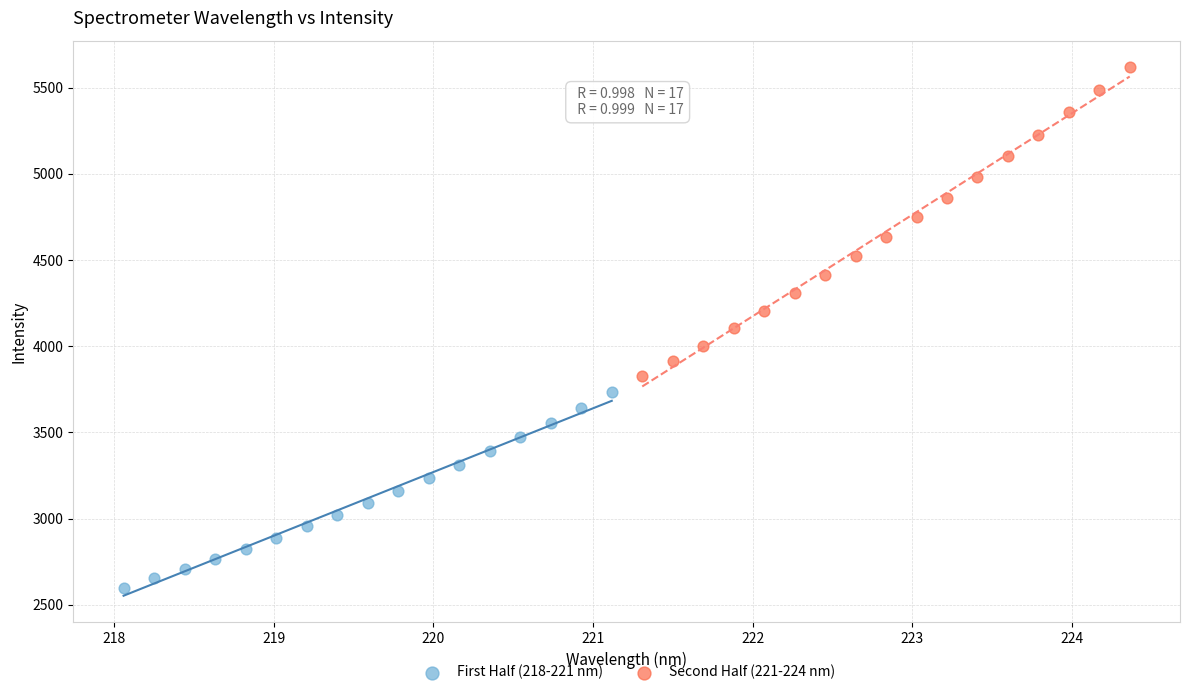

Which series contains the highest Y value?

Second Half (221-224 nm)